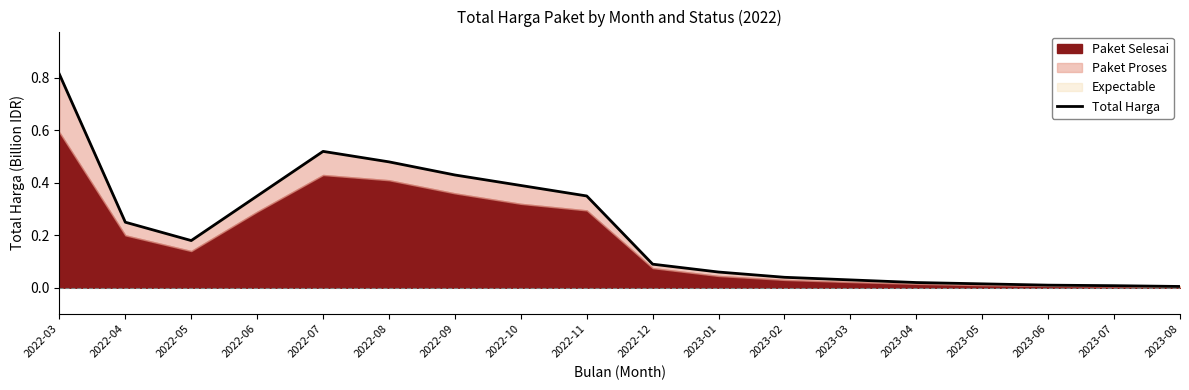

What position from the left is 2022-05?

3